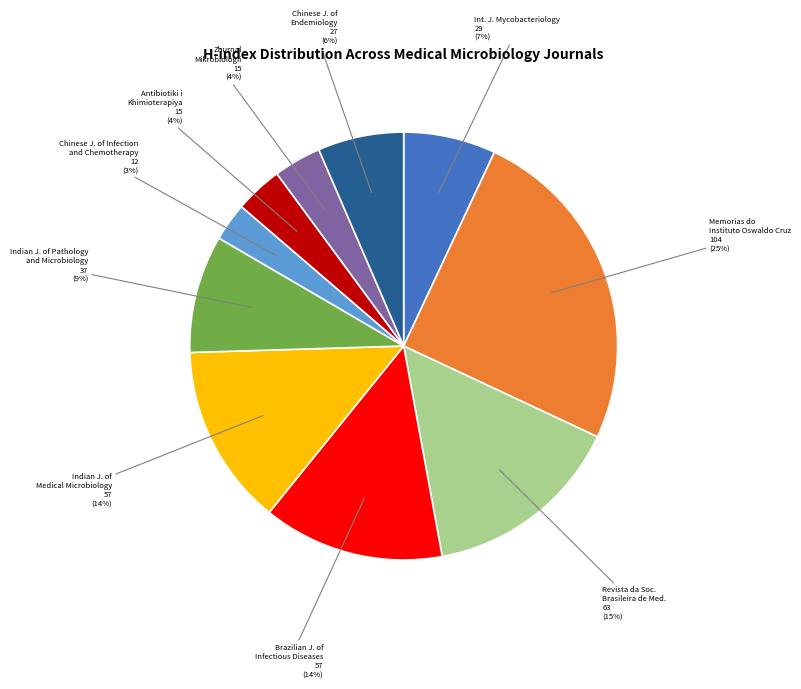

Is there a majority slice in this chart?

No